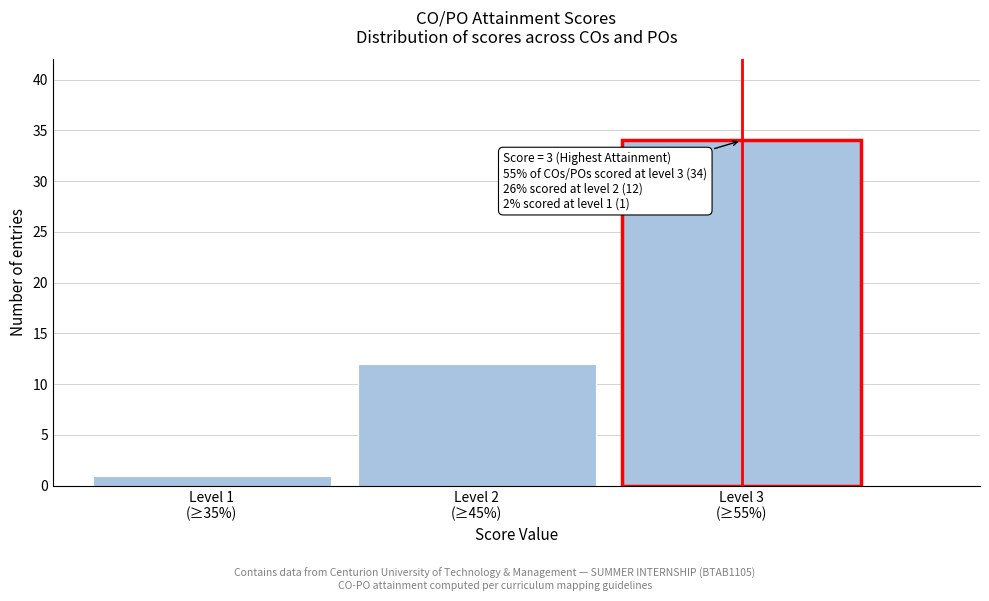

Reading left to right, what are all the values shown in this chart?

1	12	34